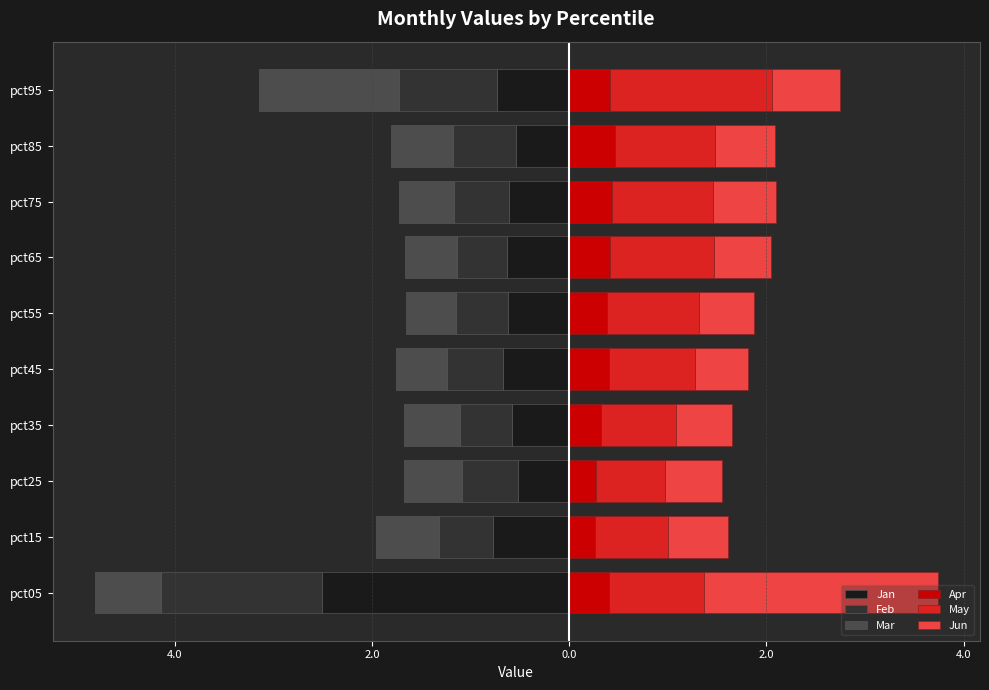

Reading left to right, list all the values displayed in this chart.

Jan: -2.5	-0.8	-0.5	-0.6	-0.7	-0.6	-0.6	-0.6	-0.5	-0.7
Feb: -1.6	-0.5	-0.6	-0.5	-0.6	-0.5	-0.5	-0.6	-0.6	-1.0
Mar: -0.7	-0.6	-0.6	-0.6	-0.5	-0.5	-0.5	-0.6	-0.6	-1.4
Apr: 0.4	0.3	0.3	0.3	0.4	0.4	0.4	0.4	0.5	0.4
May: 1.0	0.7	0.7	0.8	0.9	0.9	1.0	1.0	1.0	1.6
Jun: 2.4	0.6	0.6	0.6	0.5	0.6	0.6	0.6	0.6	0.7